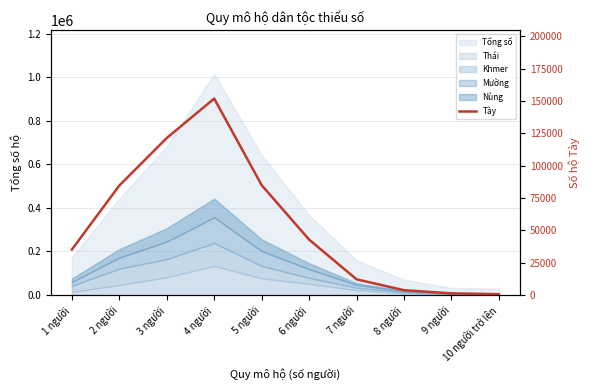

At which category does the chart reach its minimum across all series?

10 người trở lên